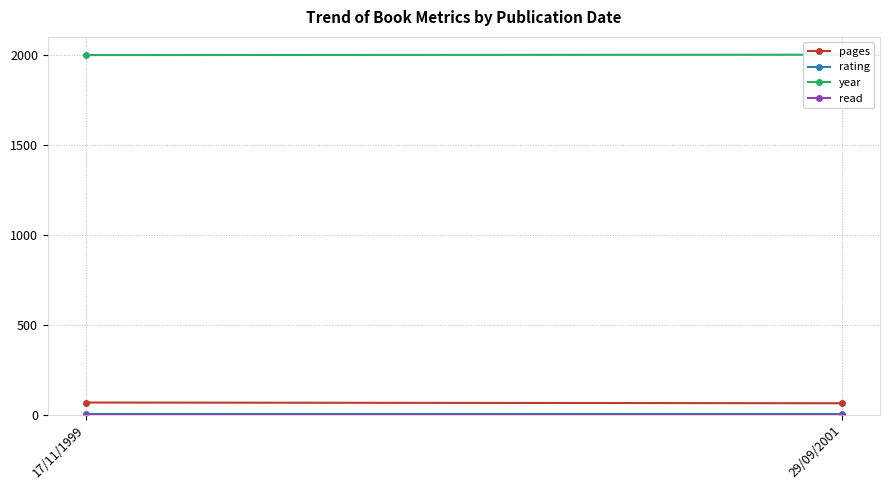

The rating series shows 5 at 29/09/2001. True or false?

True